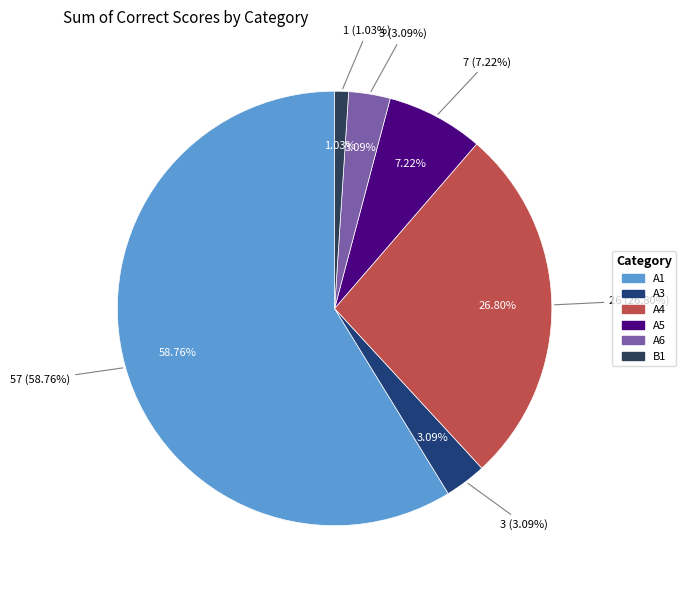

What percentage is the A1 slice, to the nearest percent?

59%